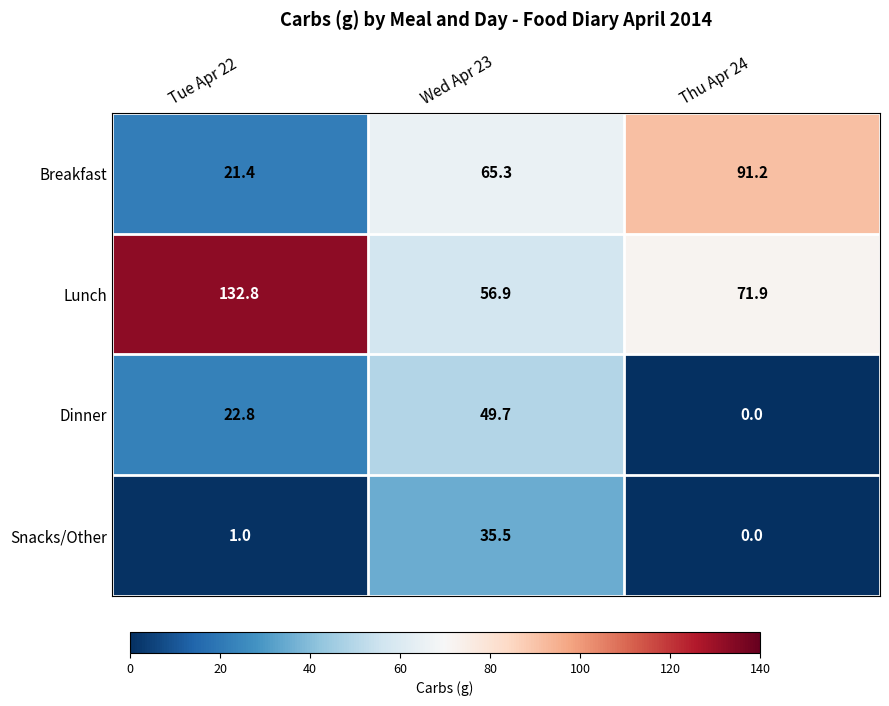

What is the difference between the highest and lowest values at Wed Apr 23?

29.8